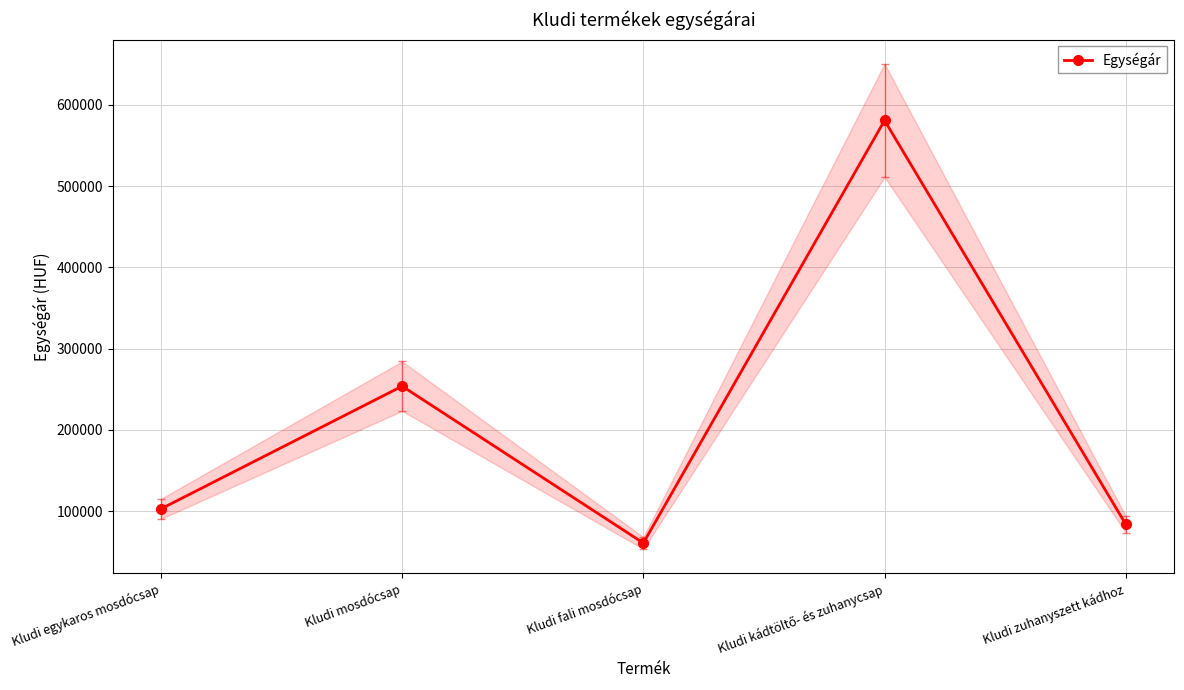

What is the difference between the maximum and minimum values?

520000